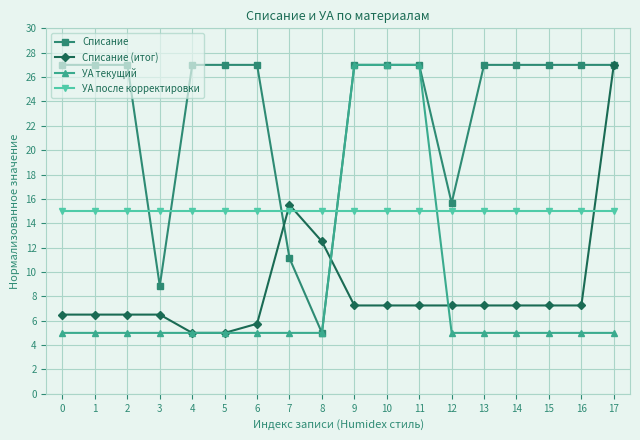

What is the average value of the УА текущий series?

8.7